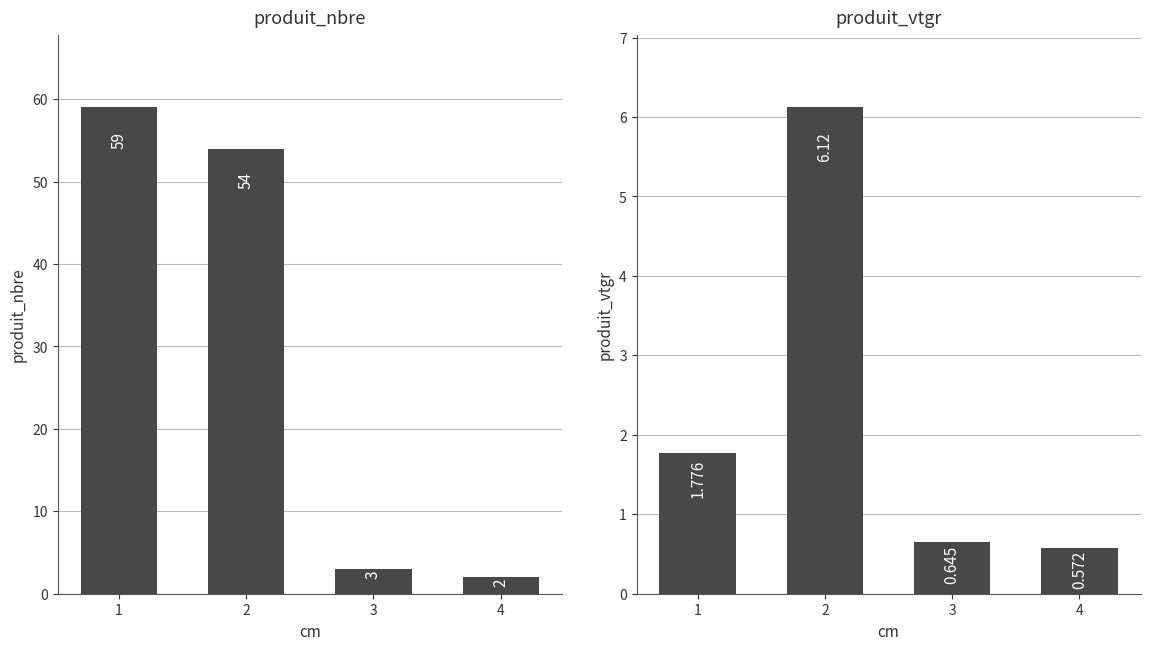

At how many categories does at least one series exceed 18?

2